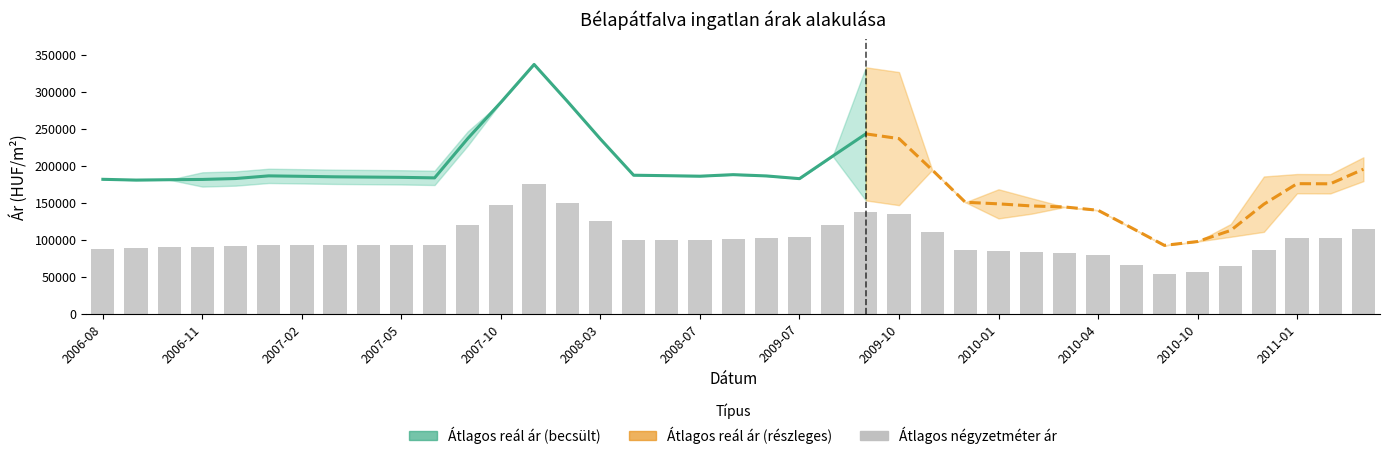

How many data points in Szórás felső határ are above 188705?

19